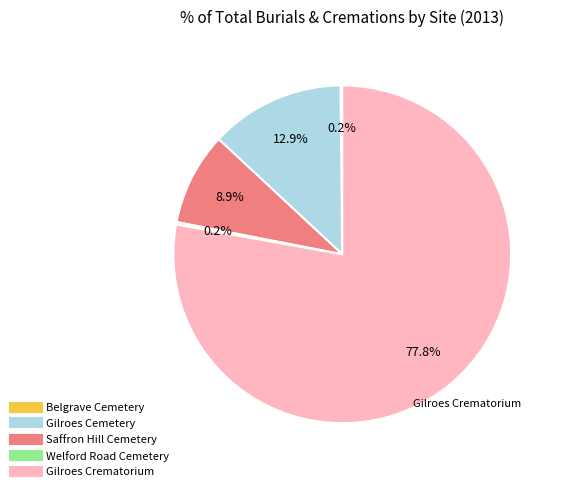

Which slice is the largest?

Gilroes Crematorium